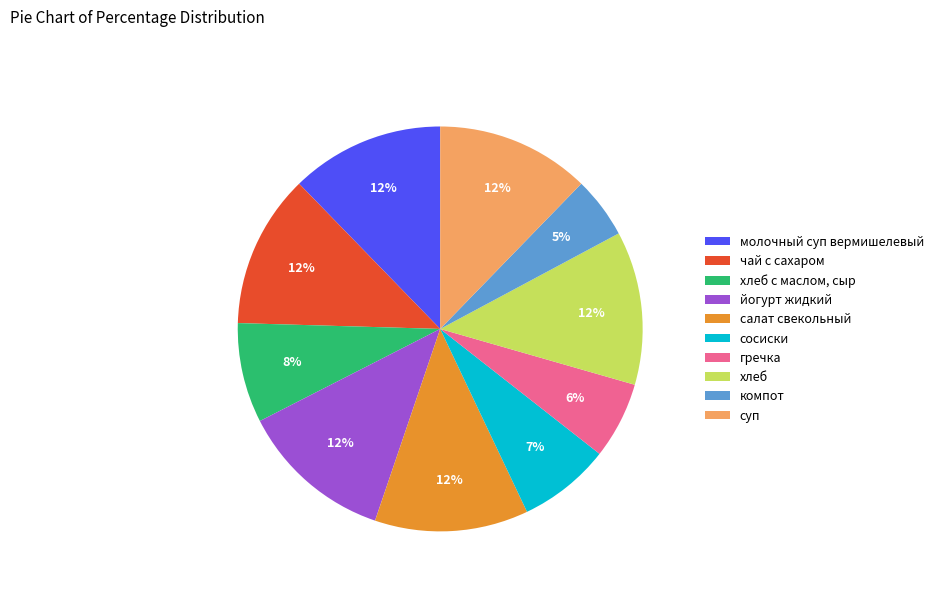

Does any single category account for the majority?

No